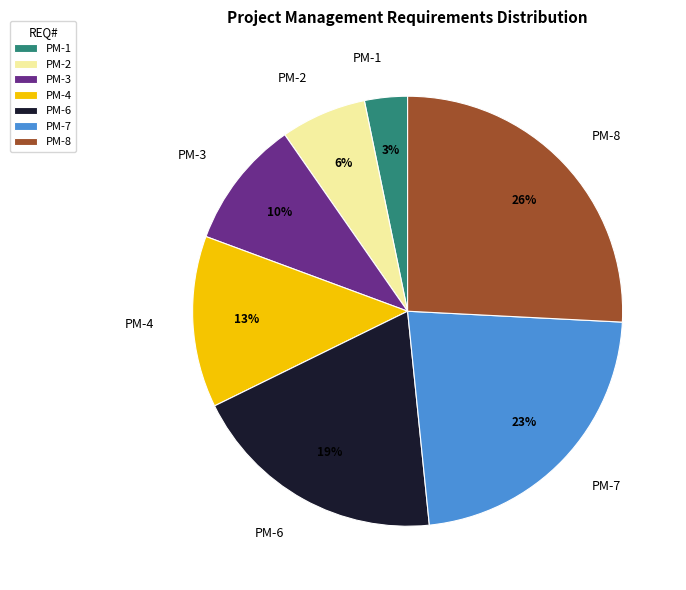

Is there any slice that represents more than half of the pie?

No